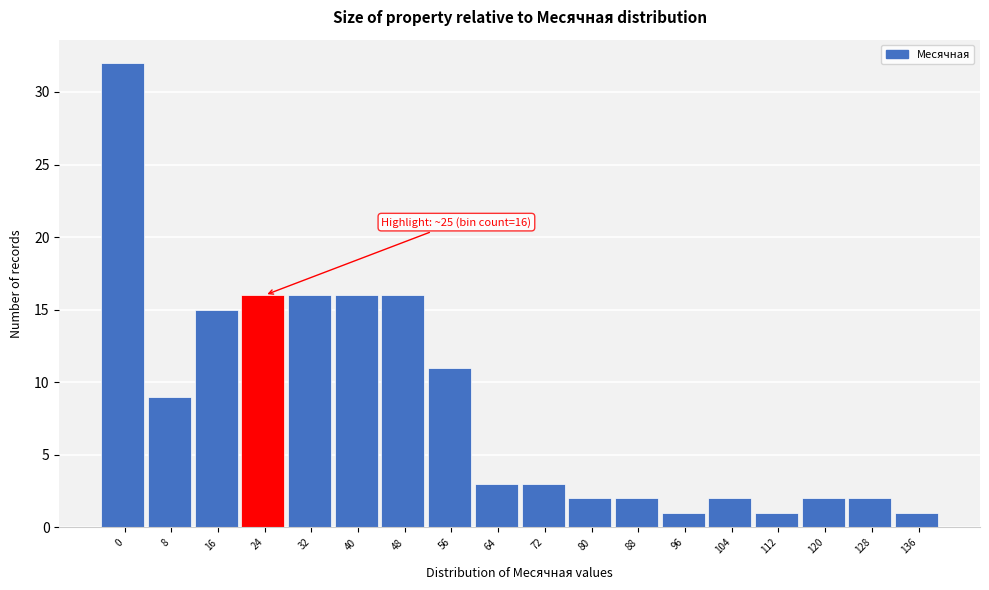

Reading right to left, list all the values displayed in this chart.

1	2	2	1	2	1	2	2	3	3	11	16	16	16	16	15	9	32